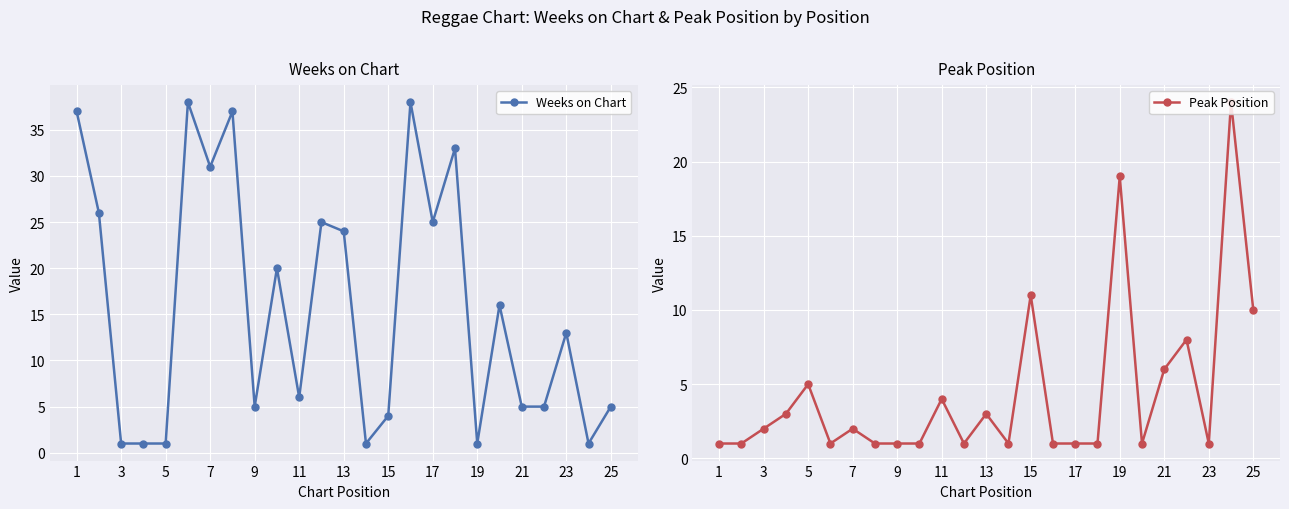

How many values in the Weeks on Chart series are below 13?

12